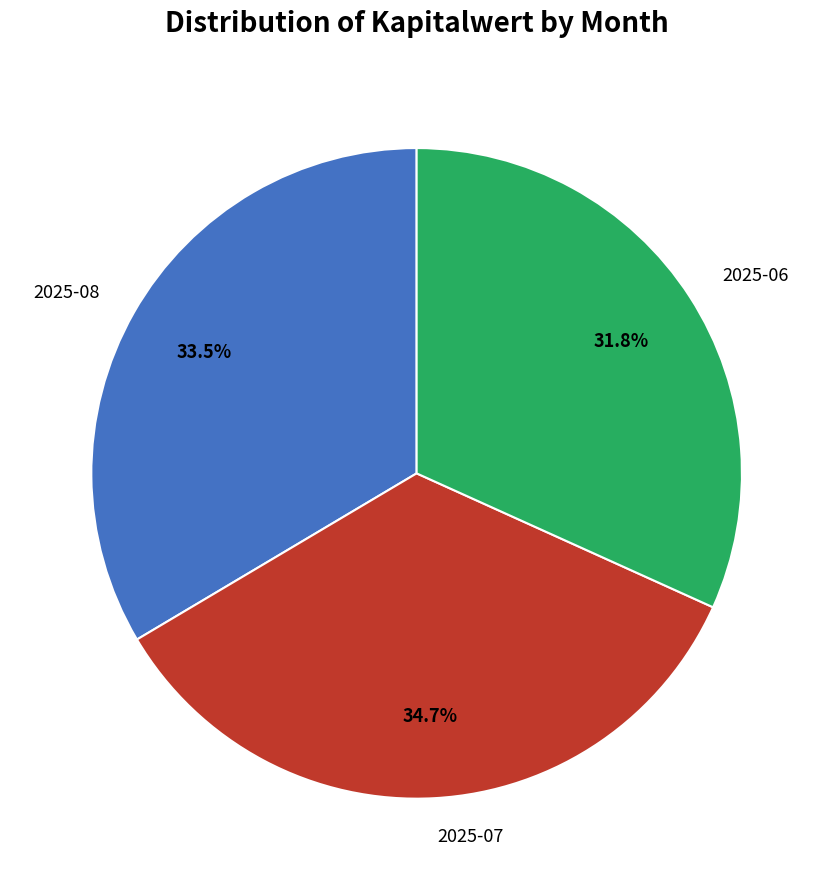

How much of the chart is everything except 2025-07?

65.3%